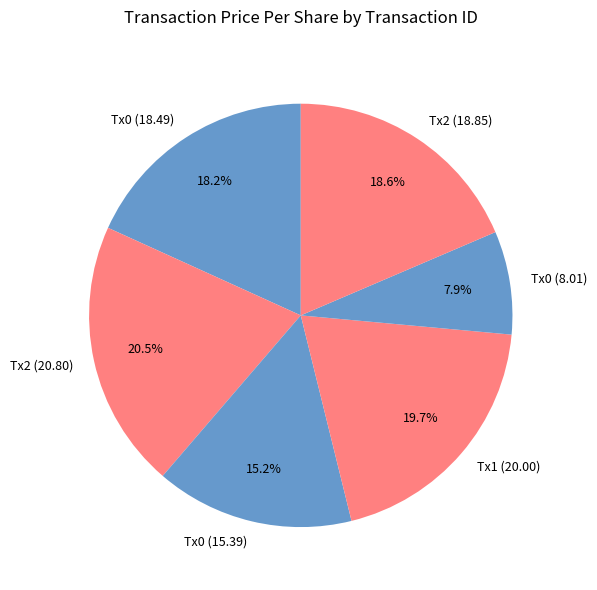

Which slice is the largest?

Tx2 (20.80)